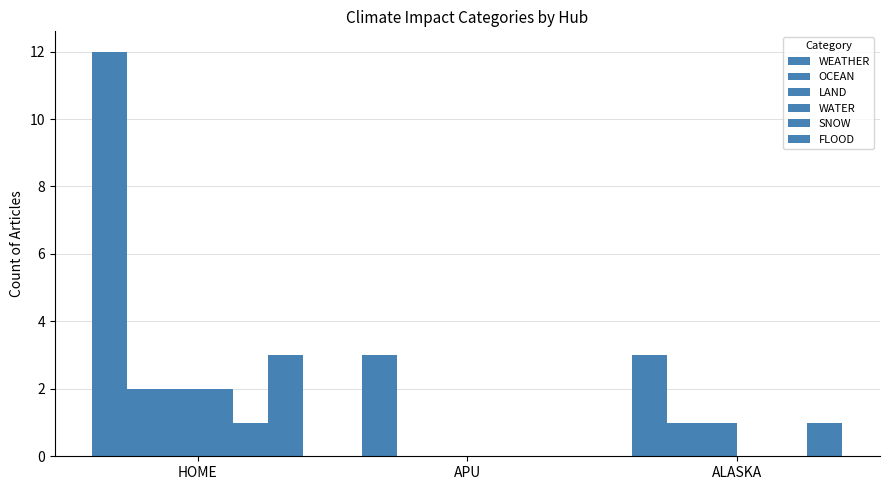

How many distinct data groups are displayed?

6